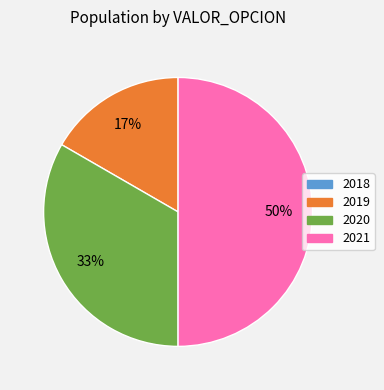

The 2021 slice represents 50% of the pie. True or false?

True